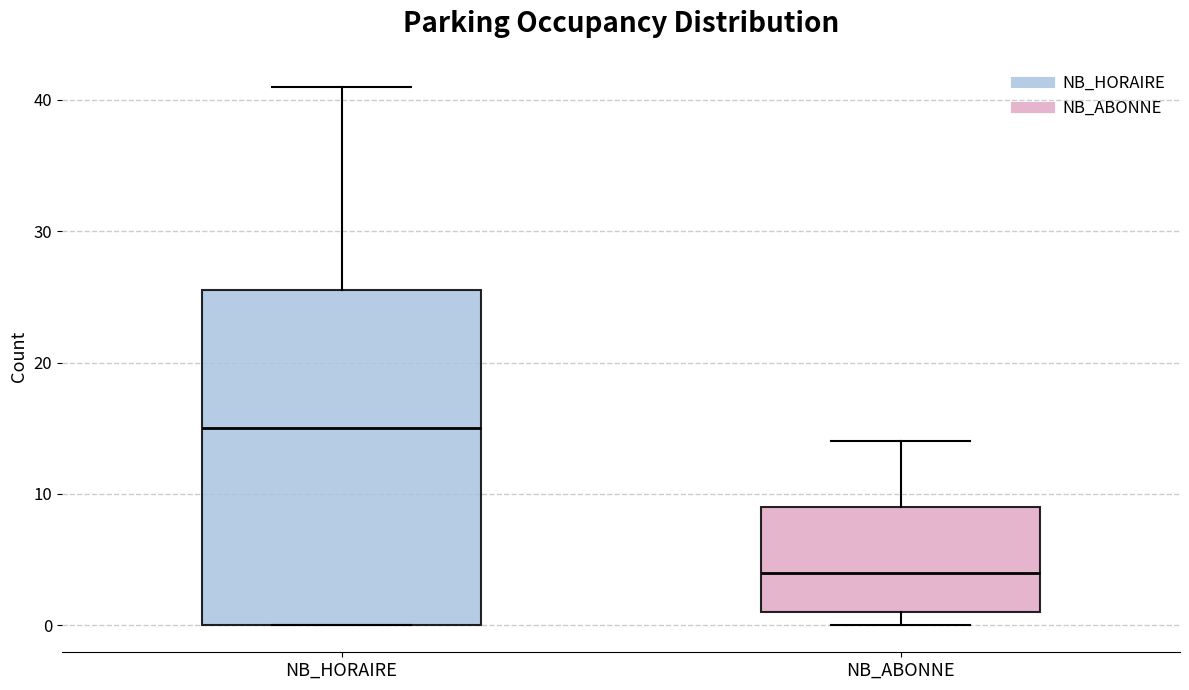

Reading left to right, read every box against the y-axis: the position of its median line, the range the box covers, and the ends of its whiskers. The values are not printed on the chart, so give them approximately, as read against the axis.

NB_HORAIRE: median 15, box 0 to 26, whiskers 0 to 41
NB_ABONNE: median 4, box 1 to 9, whiskers 0 to 14